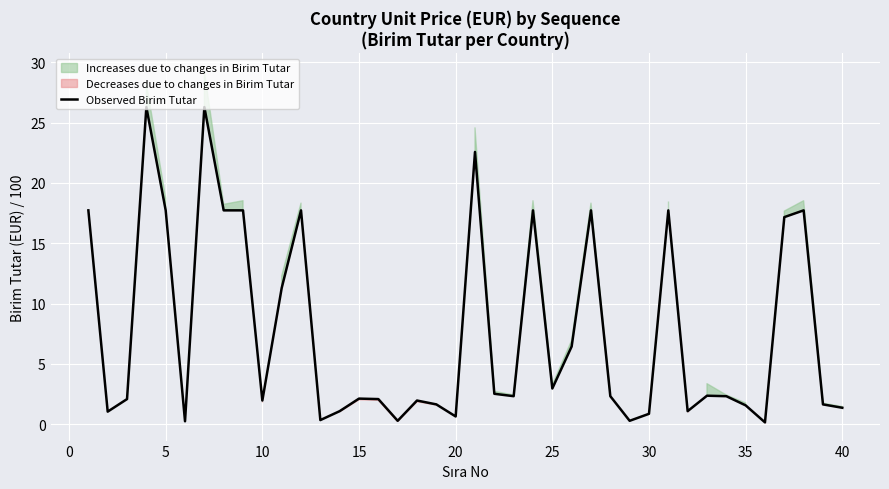

How many lines are shown in the chart?

1